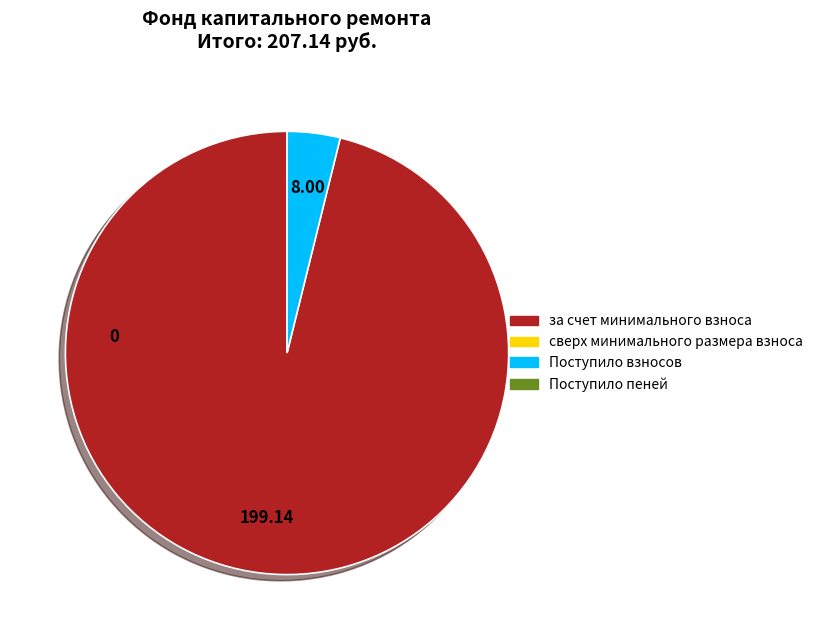

Is there a majority slice in this chart?

Yes